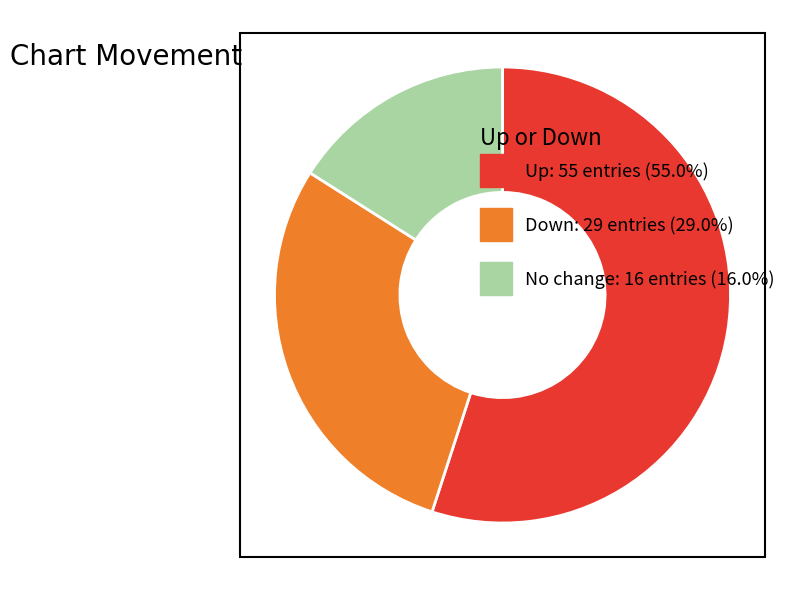

Is there a majority slice in this chart?

Yes